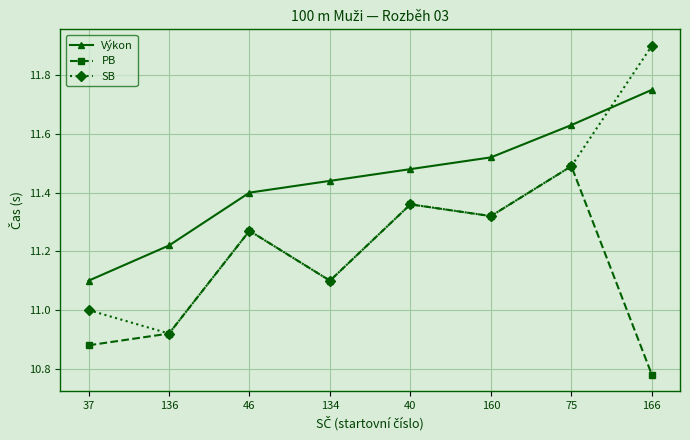

What is the difference between the highest and lowest values at 37?

0.2